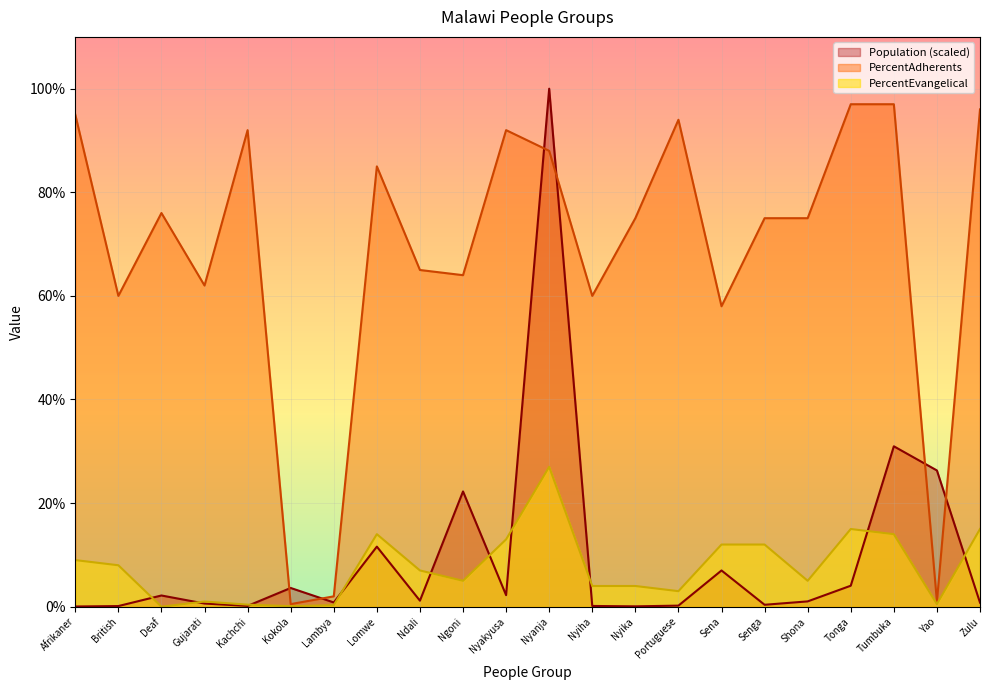

What is the maximum value shown in the chart?

100.0